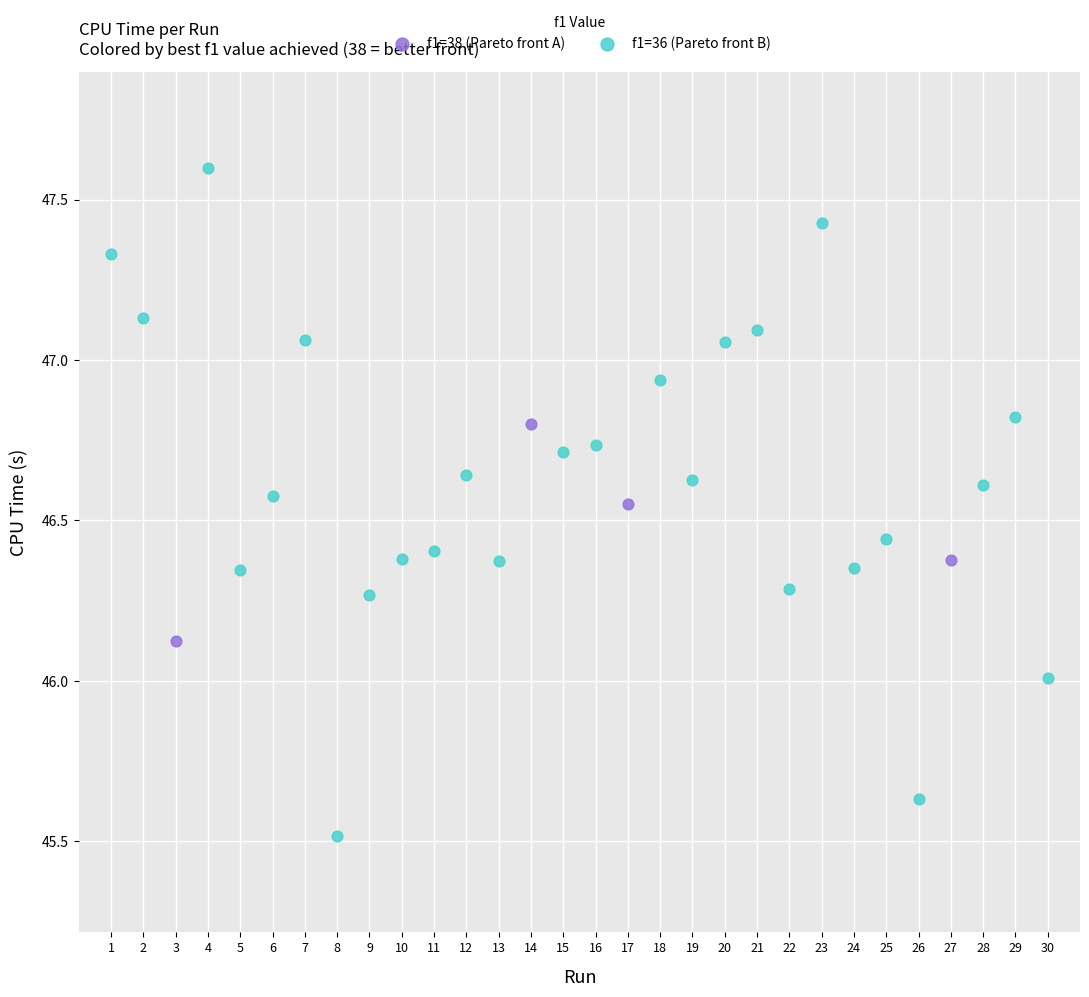

Which series contains the lowest Y value?

f1=36 (Pareto front B)